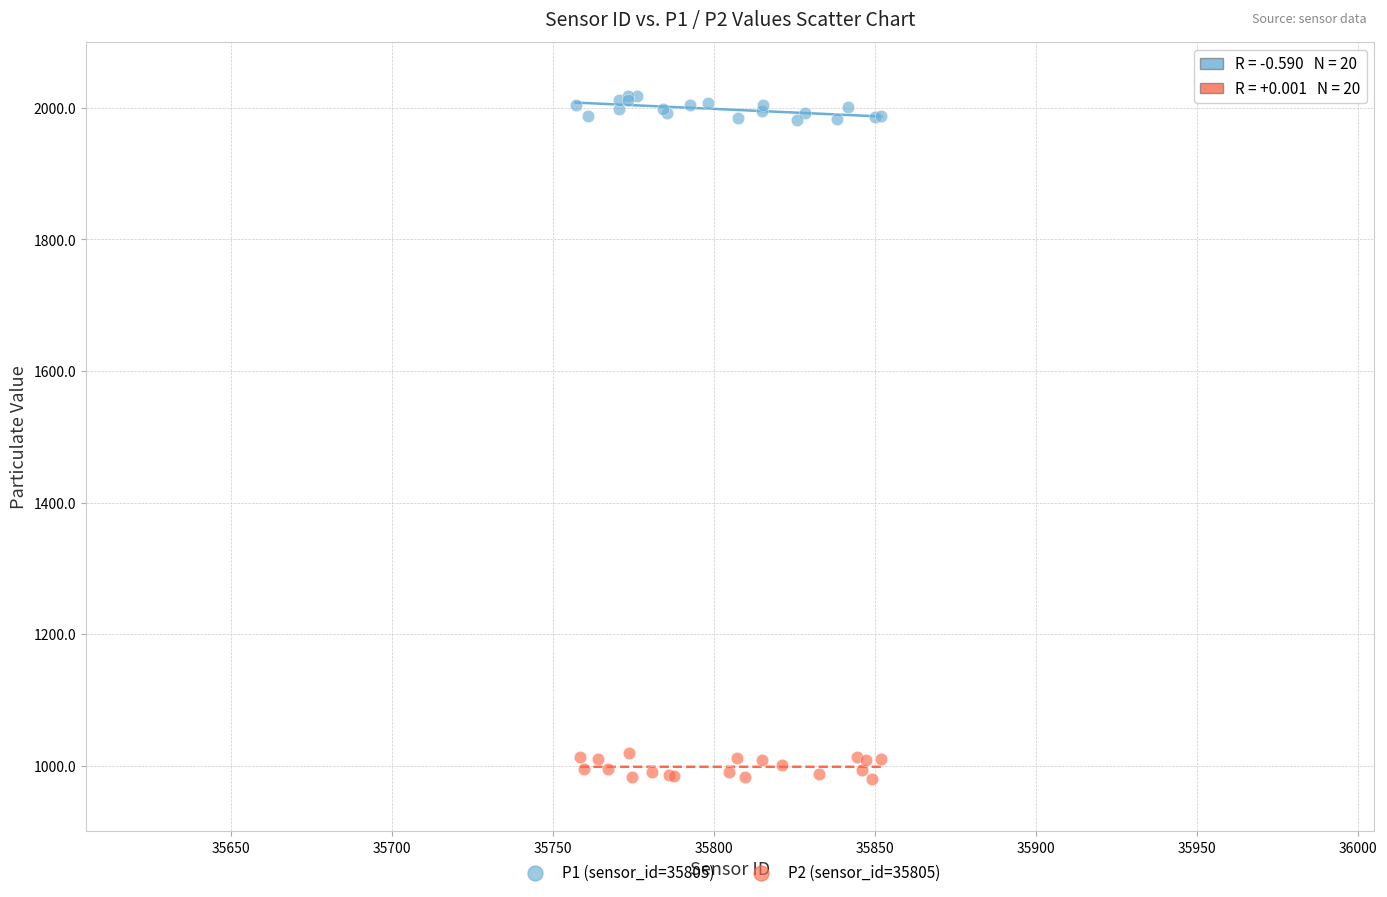

Which series reaches the maximum Y coordinate?

P1 (sensor_id=35805)